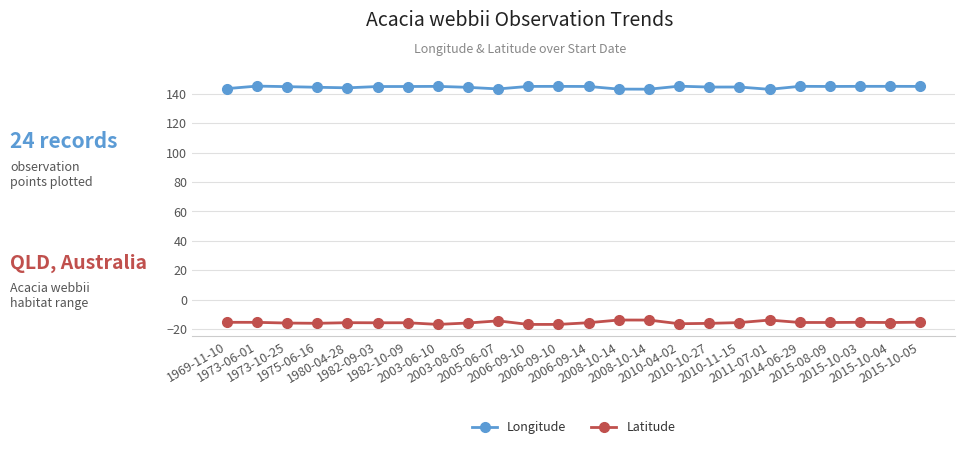

List the series in order of their peak value, highest first.

Longitude, Latitude